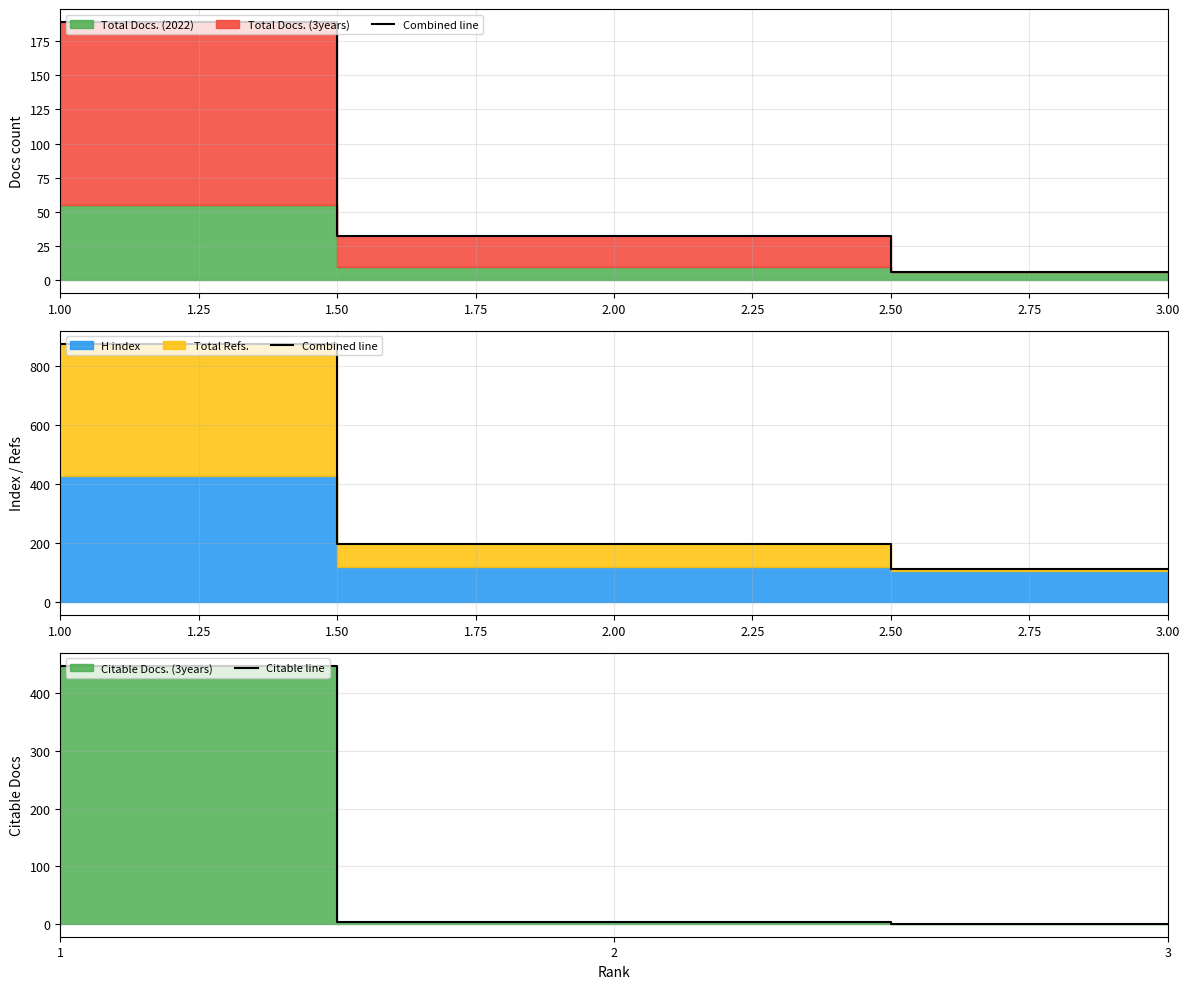

What is the difference between the highest and lowest values at 1.50?

426